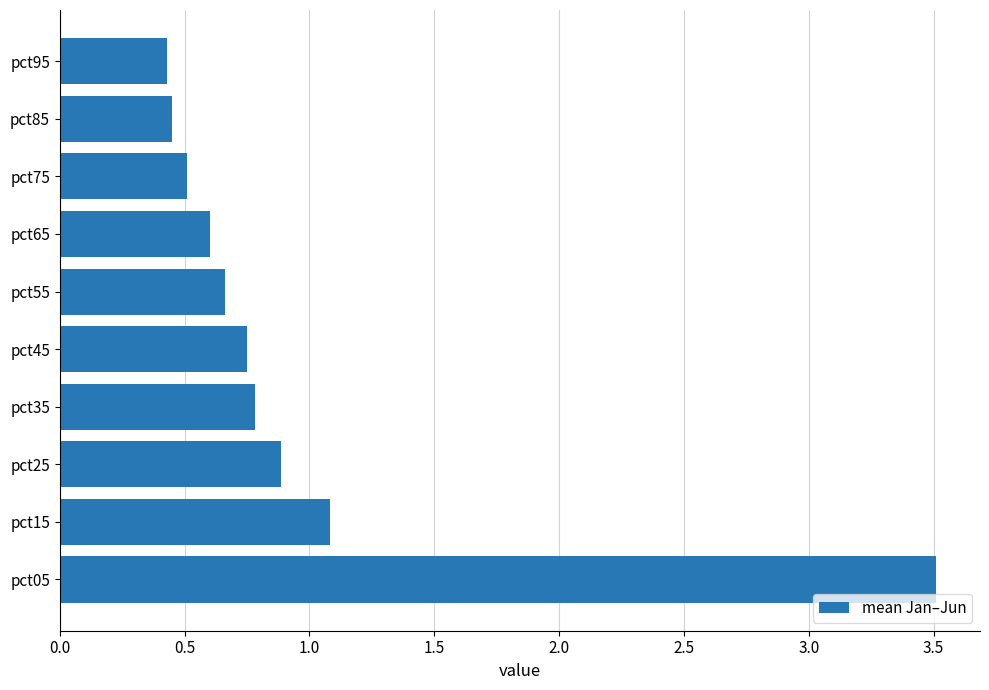

What is the minimum value shown in the chart?

0.4